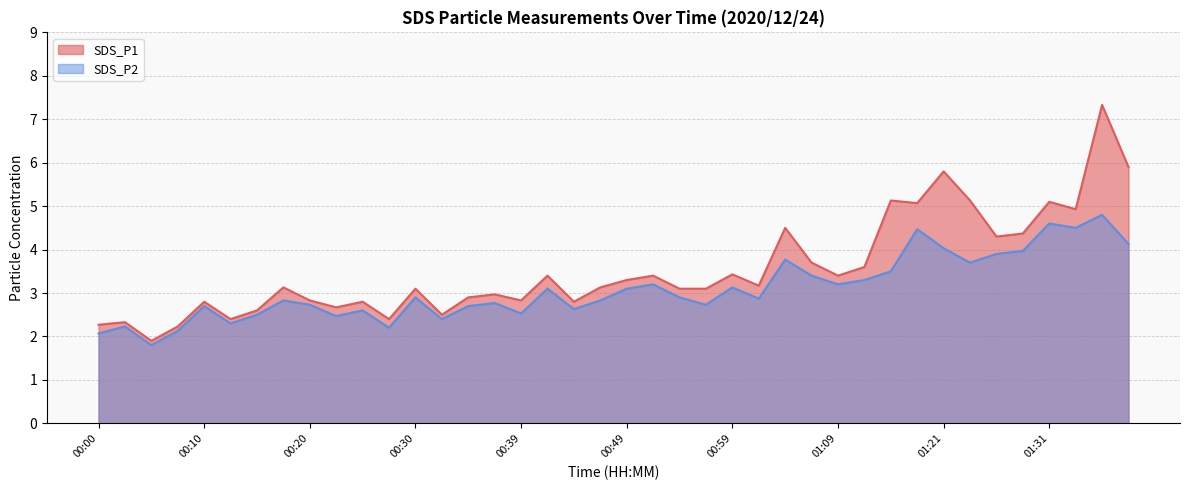

What is the label of the 10th point from the right?

01:16